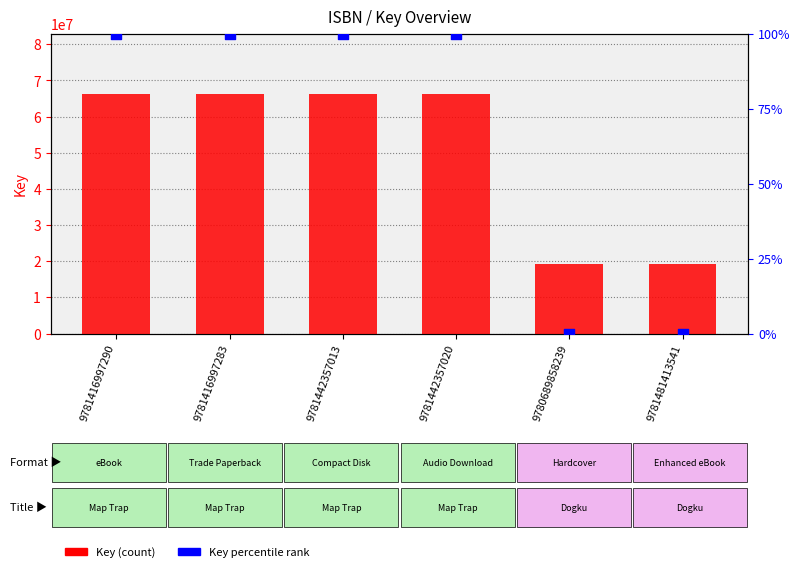

Is the value of Key (count) at 9781481413541 greater than the value of Key percentile rank at 9781442357020?

Yes